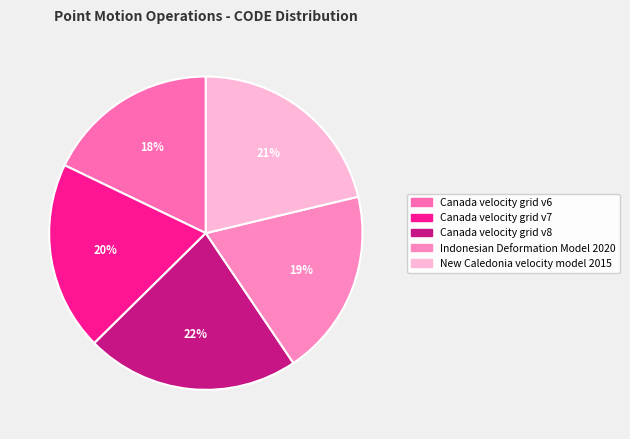

What percentage is the Canada velocity grid v7 slice, to the nearest percent?

20%